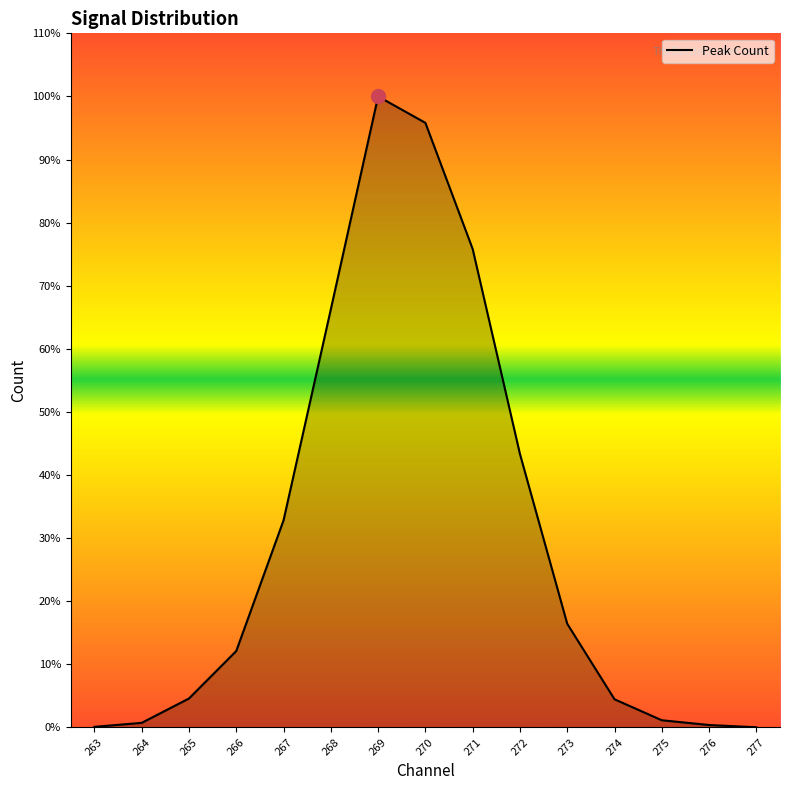

How many distinct data groups are displayed?

1